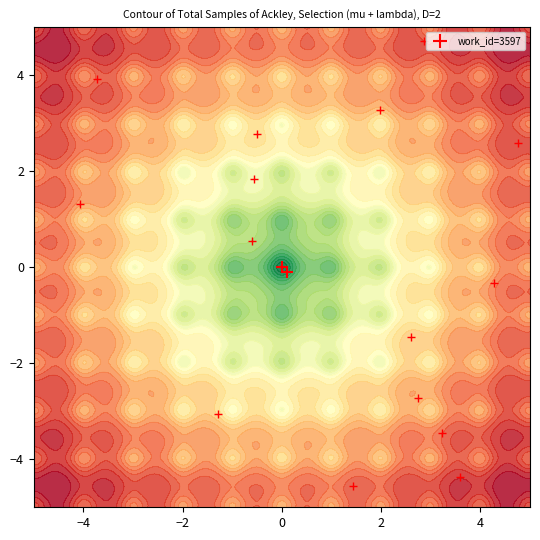

True or false: the data shows 0.1 at 0.

False